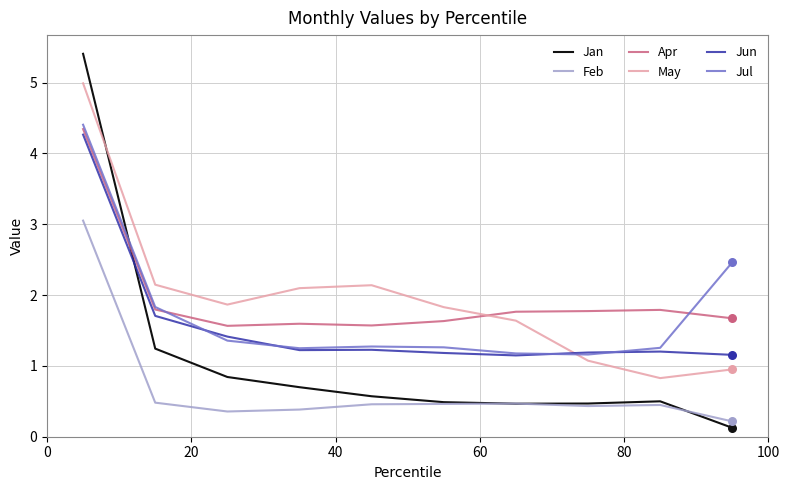

What are all the series names shown in the legend?

Jan, Feb, Apr, May, Jun, Jul